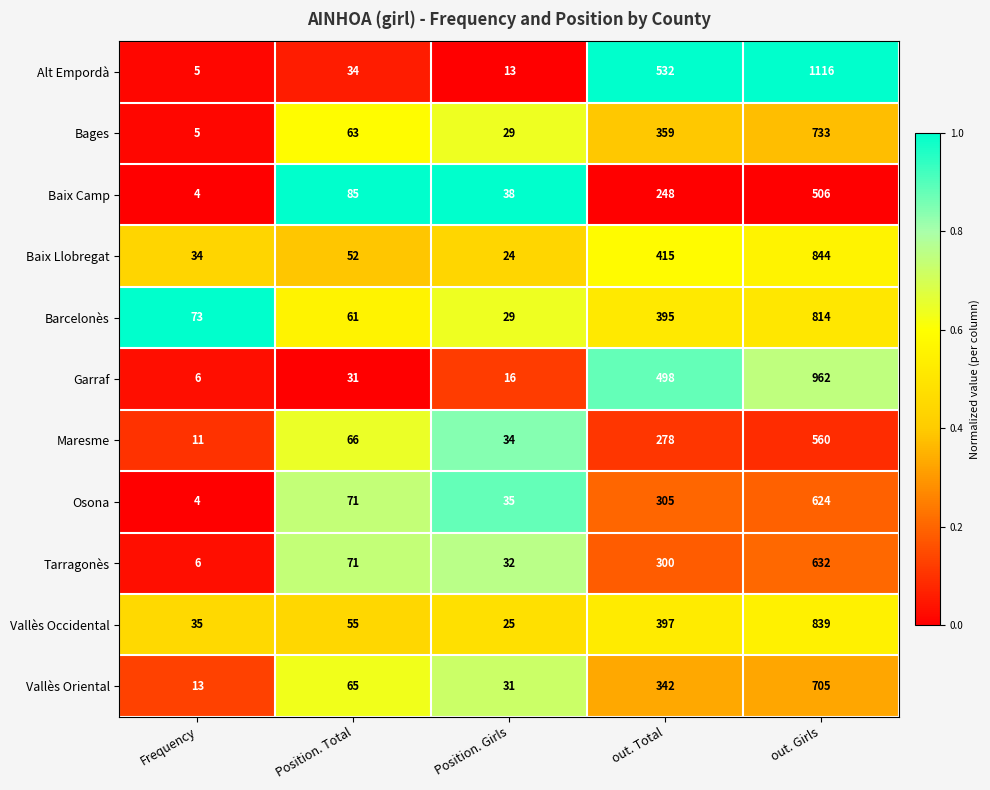

True or false: Baix Camp has a value of 506 at out. Girls.

True